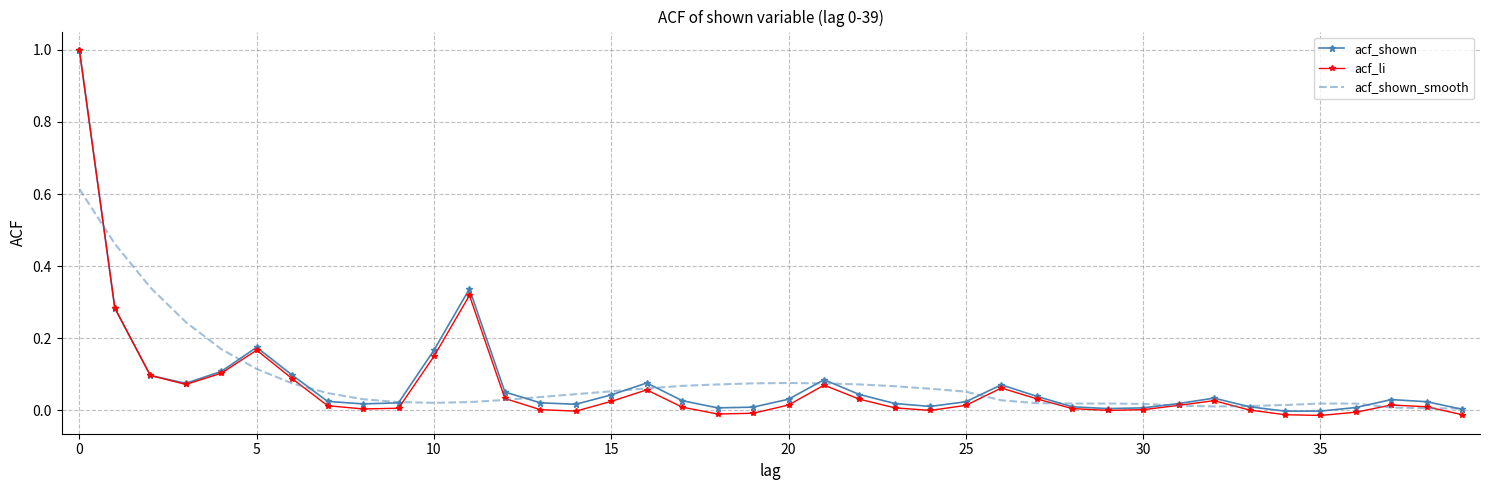

Which series has the widest spread of values?

acf_li